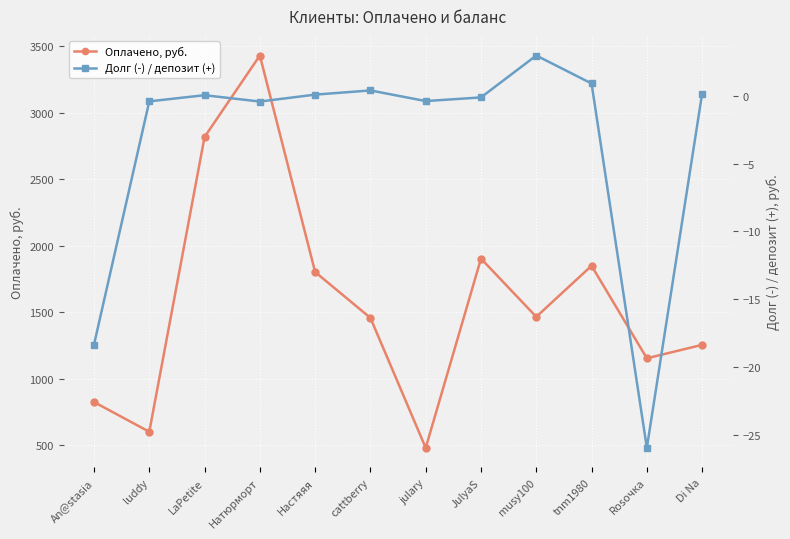

What are all the series names shown in the legend?

Оплачено, руб., Долг (-) / депозит (+)